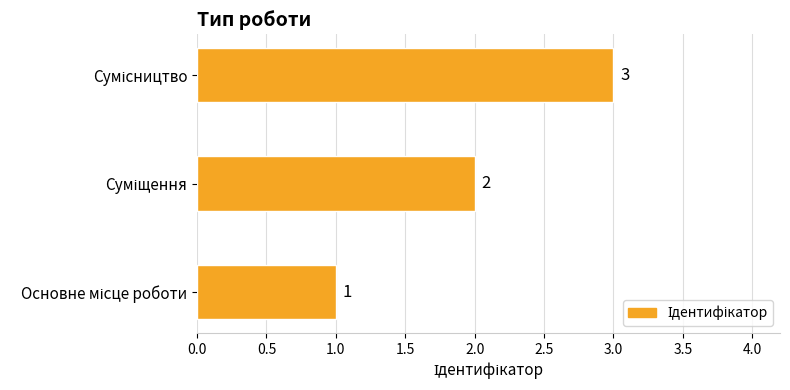

What is the sum of all values?

6